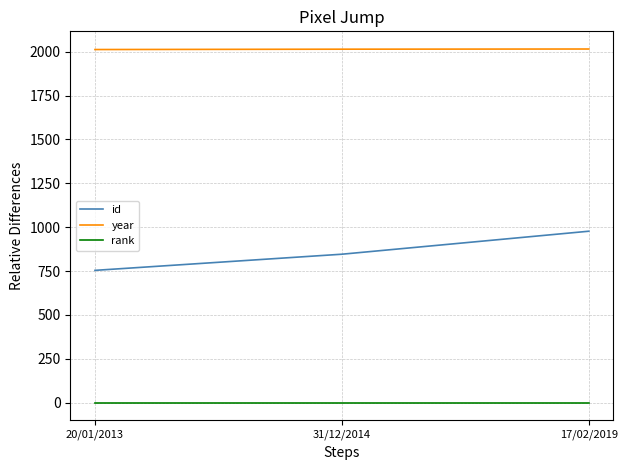

How many lines are shown in the chart?

3